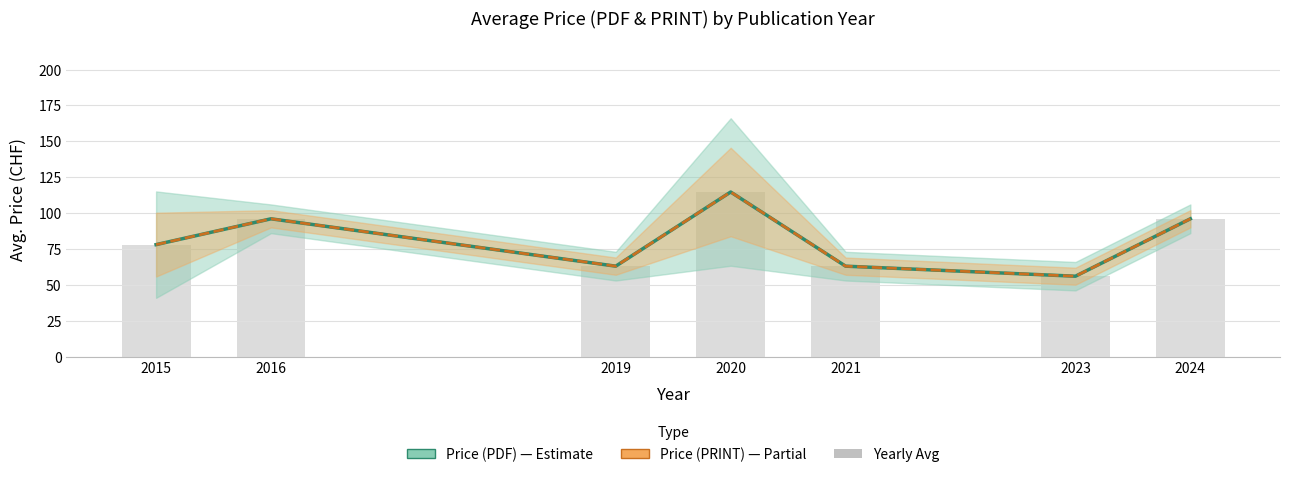

Reading right to left, list all the values displayed in this chart.

Price (PDF): 96.0	56.0	63.0	114.7	63.0	96.0	78.0
Price (PRINT): 96.0	56.0	63.0	114.7	63.0	96.0	78.0
Yearly average: 96.0	56.0	63.0	114.7	63.0	96.0	78.0